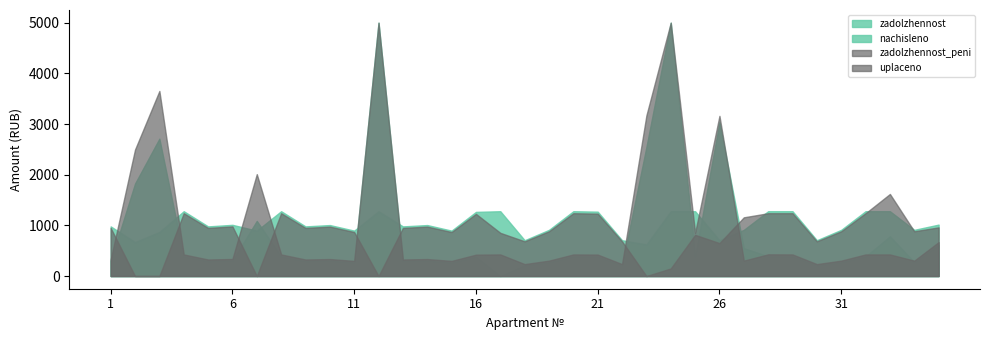

What are all the series names shown in the legend?

zadolzhennost, nachisleno, zadolzhennost_peni, uplaceno